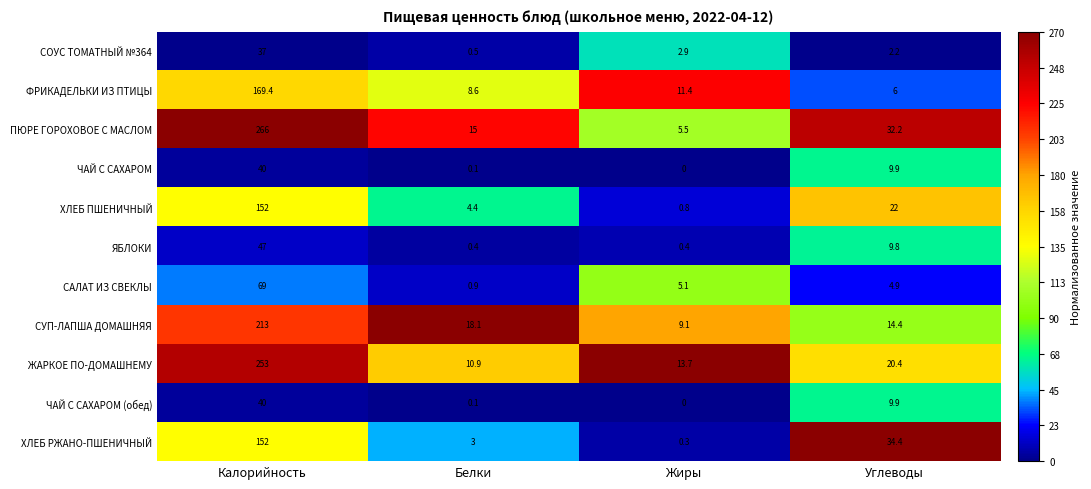

What is the spread (max minus min) of values at Белки?

18.0